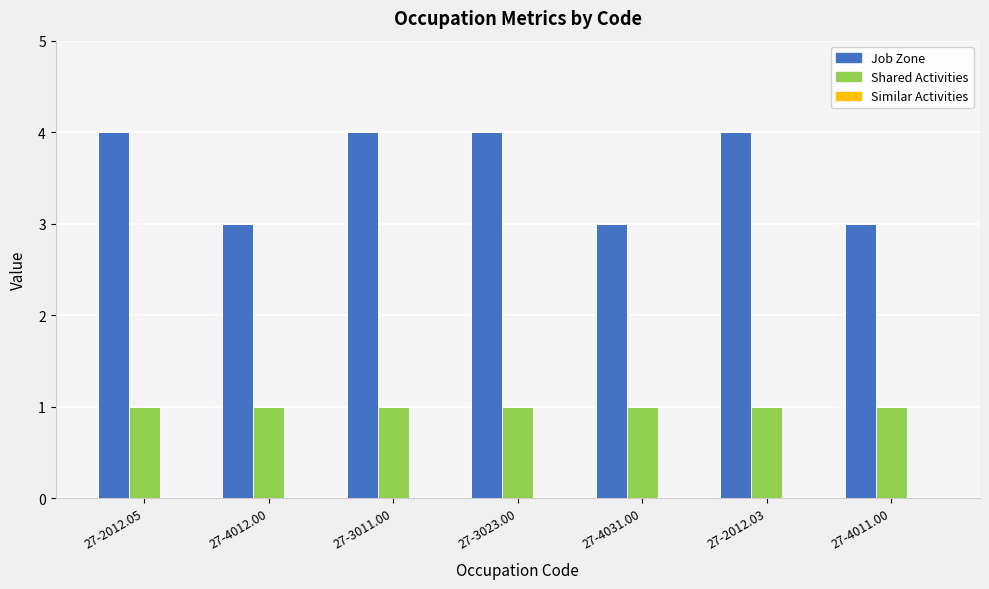

Rank the series at 27-4012.00 from lowest to highest value.

Shared Activities, Job Zone